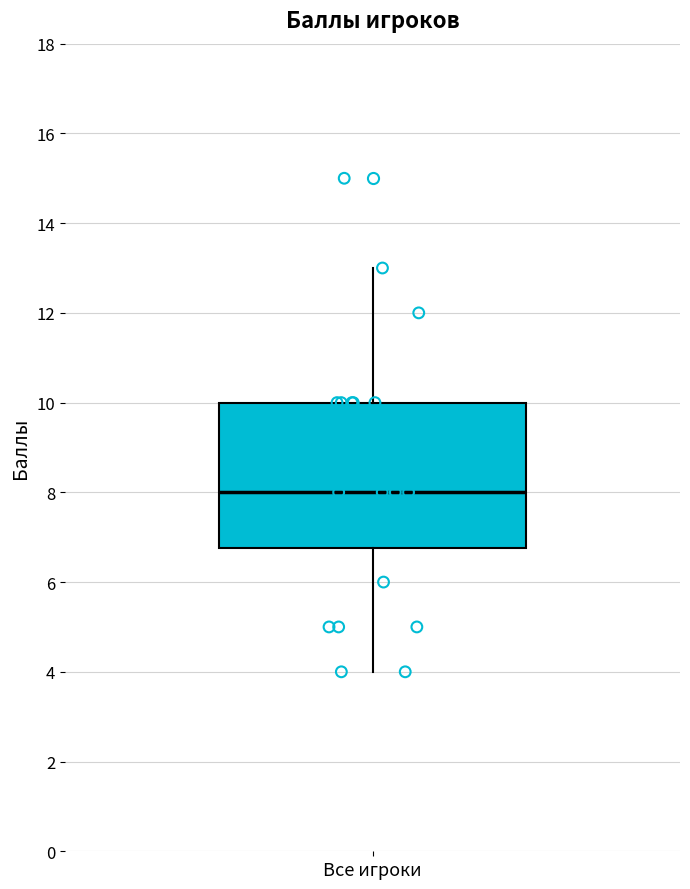

Read this box plot against the y-axis: the position of the median line, the range covered by the box, and the ends of both whiskers. The values are not printed on the chart, so give them approximately, as read against the axis.

median 8.0, box 6.8 to 10.0, whiskers 4.0 to 13.0